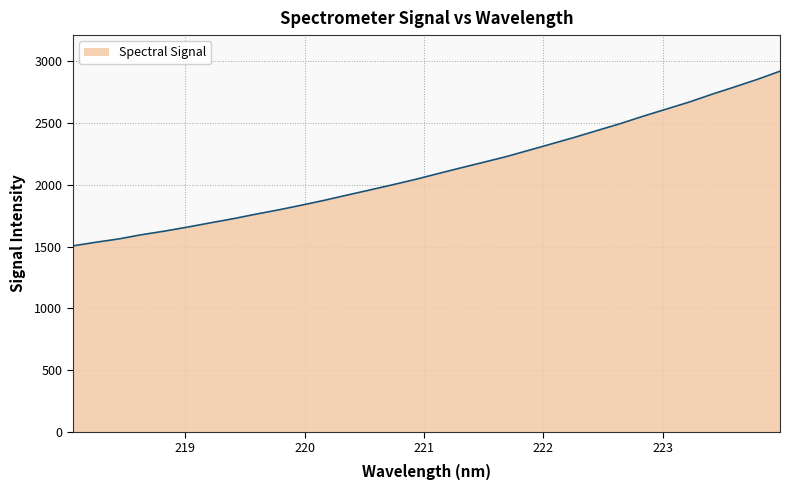

What is the minimum value shown in the chart?

1506.1